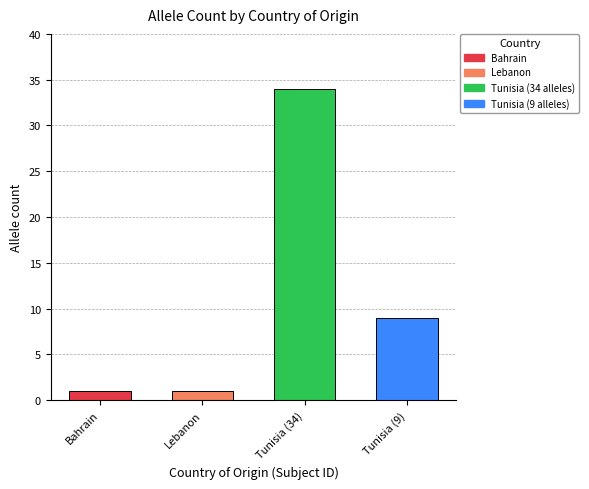

At which category does the chart reach its minimum across all series?

Bahrain